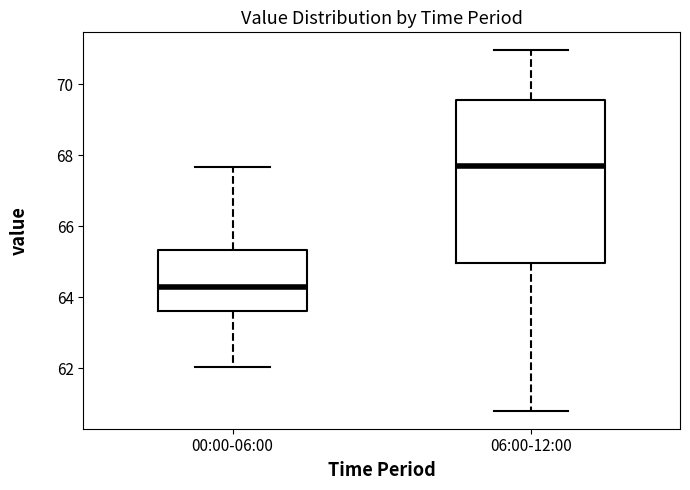

Comparing the boxes themselves (not the whiskers), which one is the tallest?

06:00-12:00